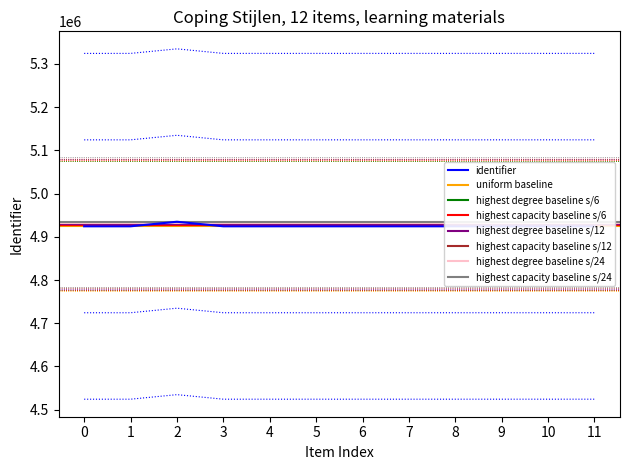

What is the minimum value for identifier?

4924300